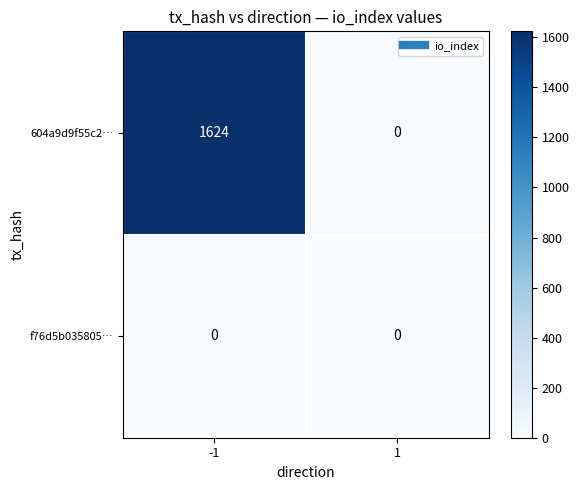

Which series has the widest spread of values?

604a9d9f55c2…